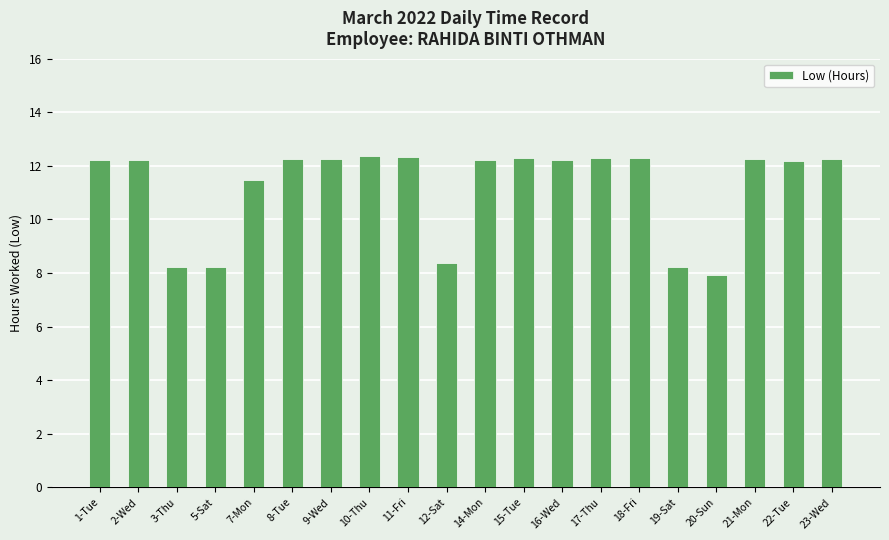

True or false: the data shows 21.4 at 11-Fri.

False